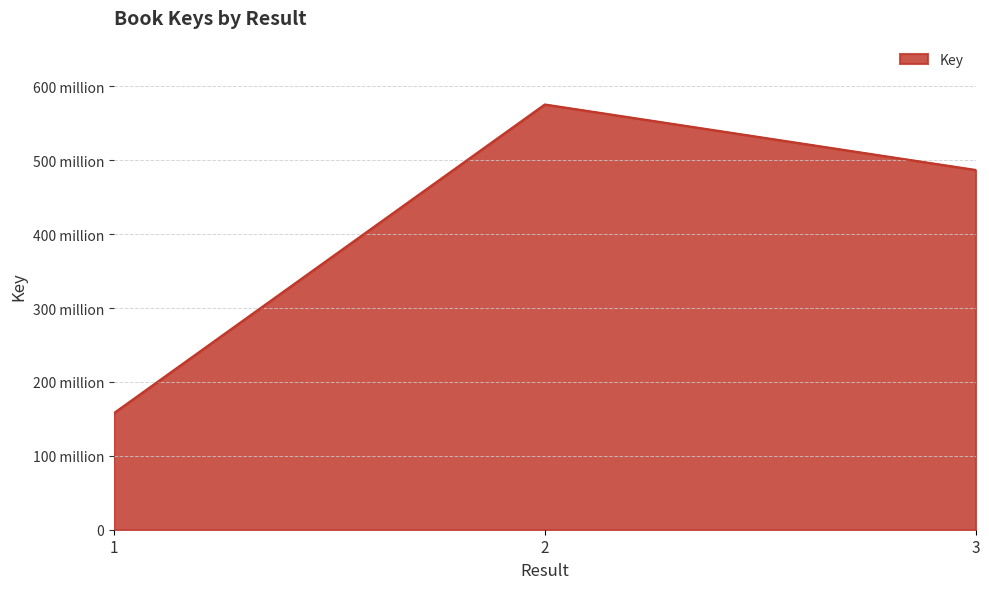

Reading left to right, transcribe all the data shown in this chart.

157767755	575578050	486941400